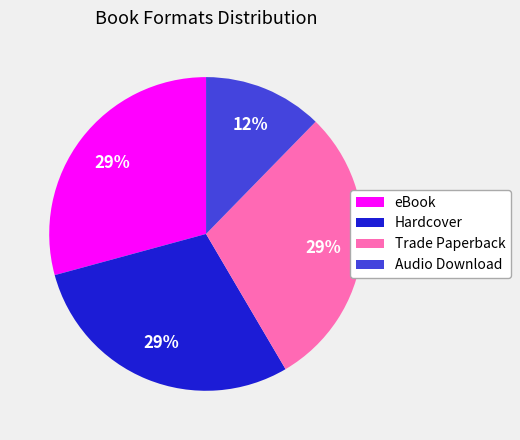

To the nearest percent, what is the average slice percentage?

25%